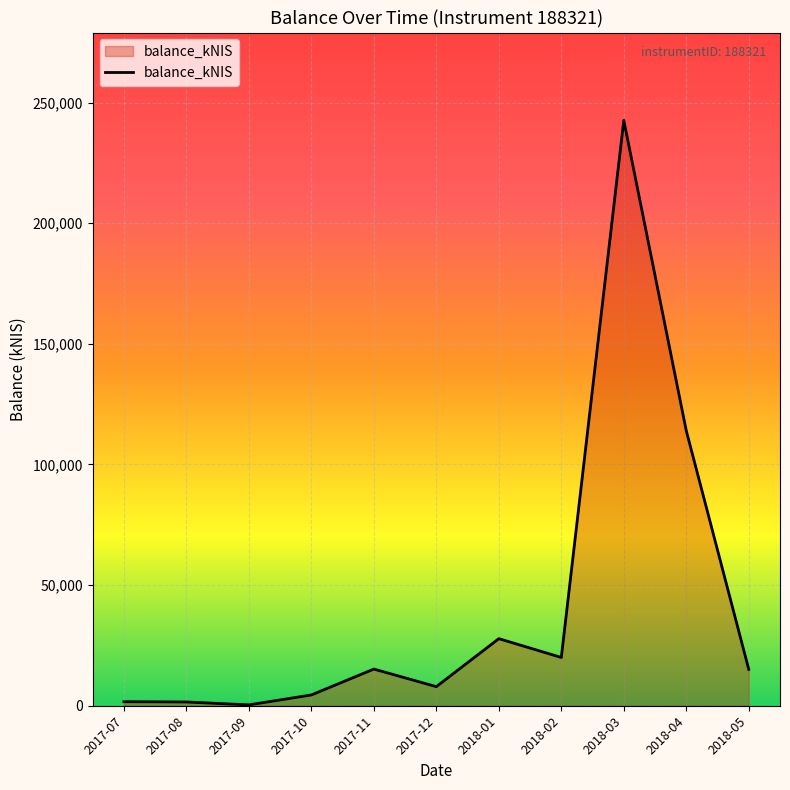

Is it true that the value at 2017-12 is 7914.7?

True